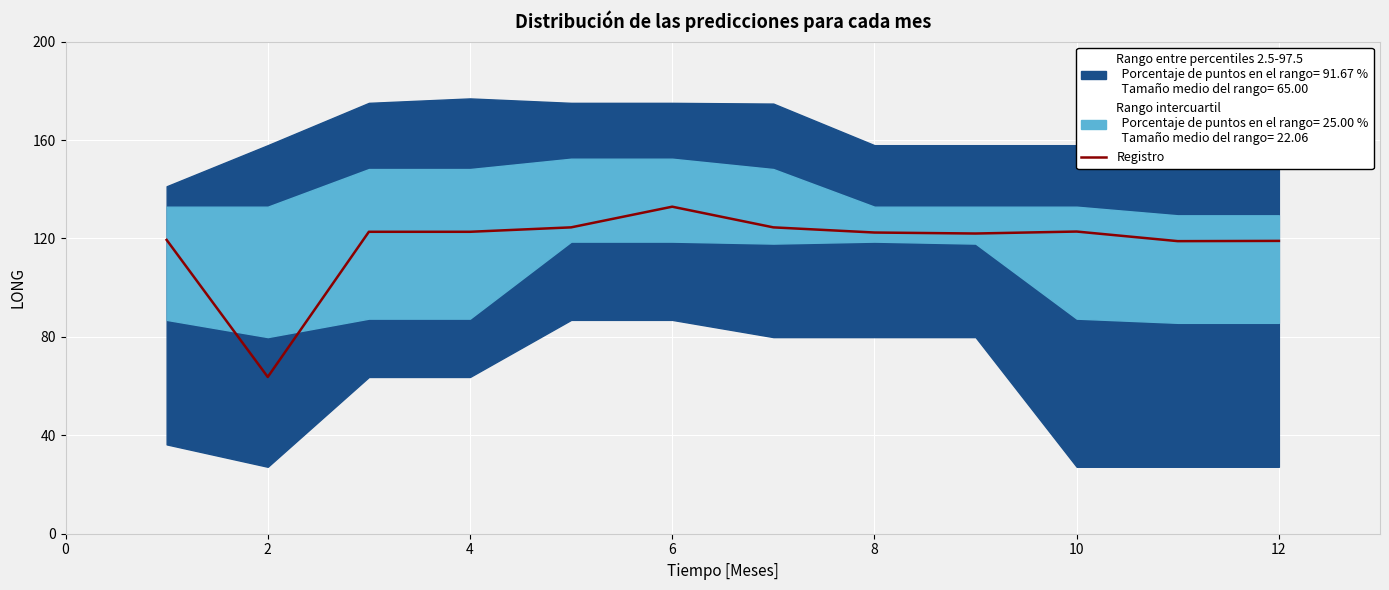

What is the sum of all values?

1415.5